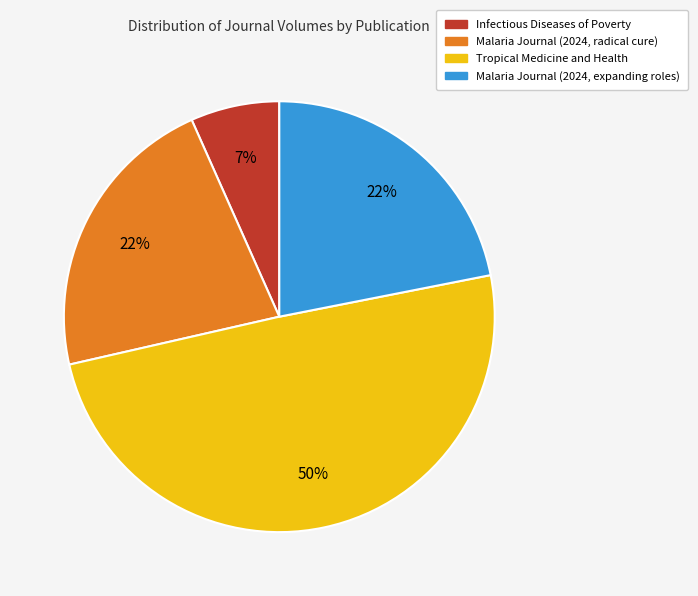

Which slice is the smallest?

Infectious Diseases of Poverty